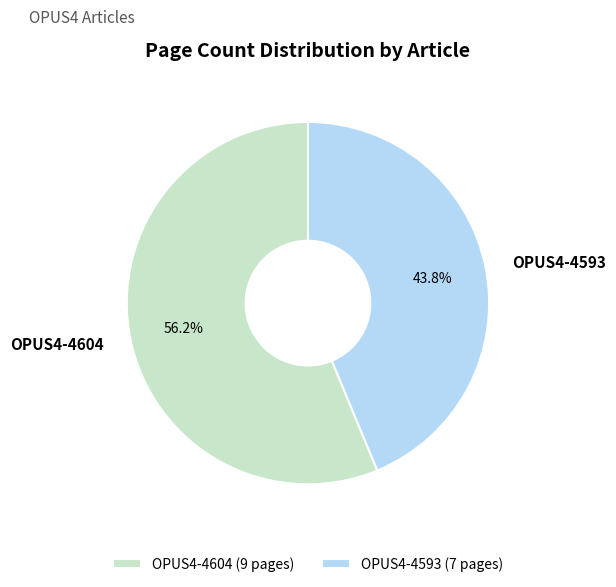

What is the majority slice?

OPUS4-4604